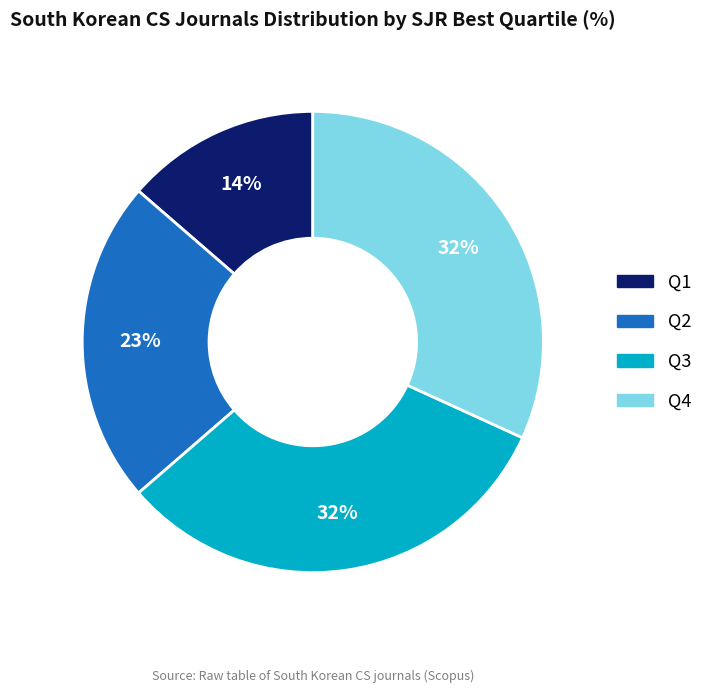

Which category has the smallest portion of the pie?

Q1